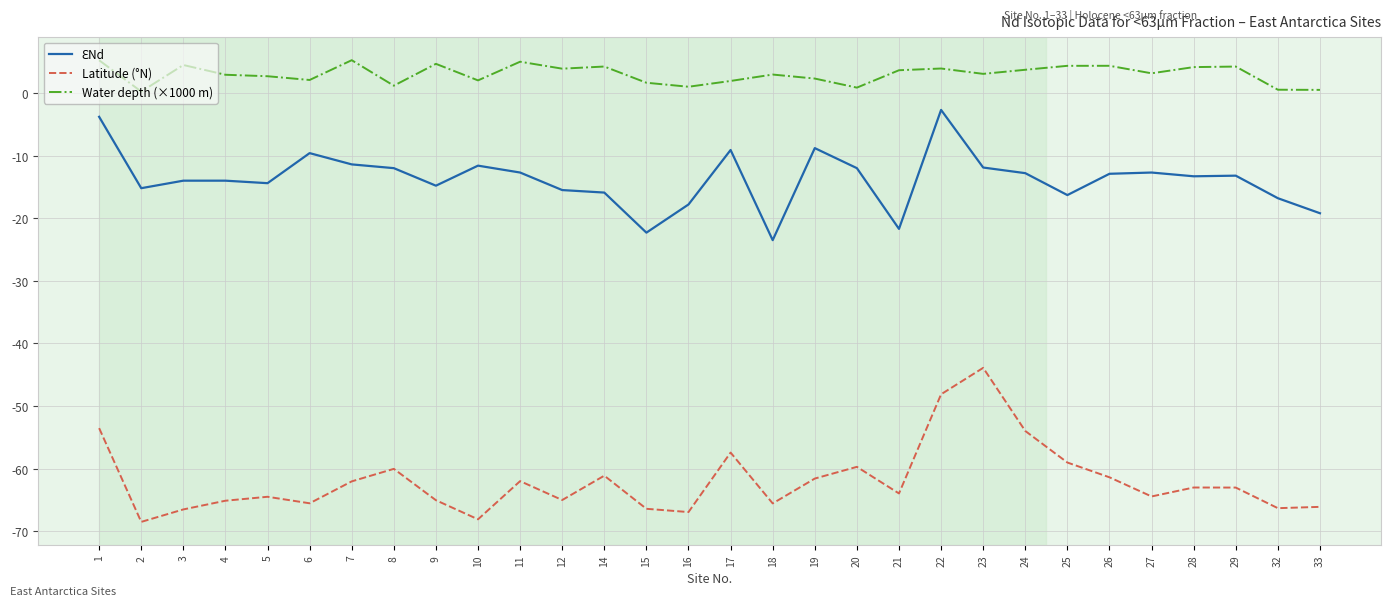

What is the greatest value displayed?

5.2